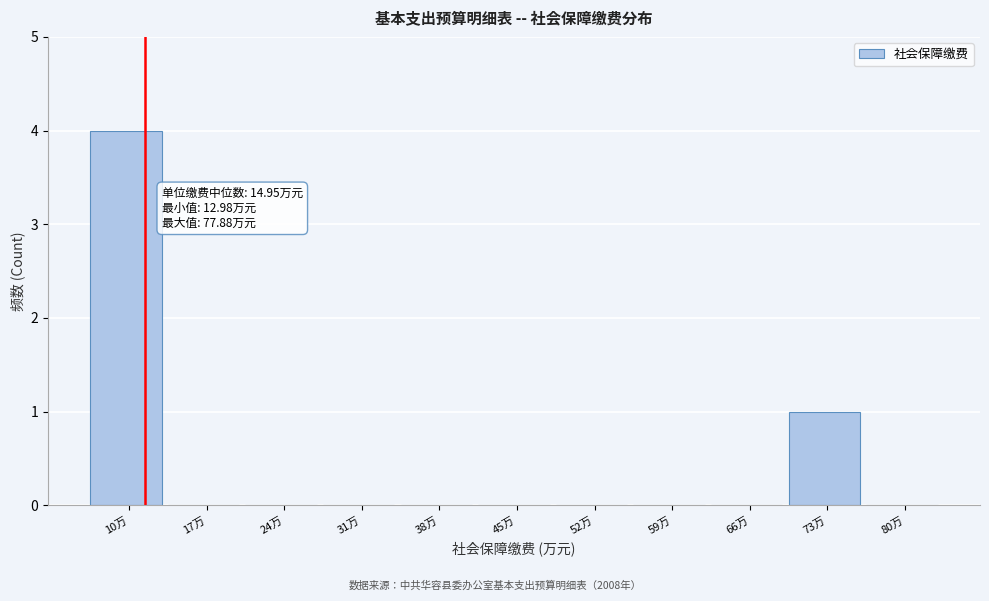

Reading left to right, extract all data points from this chart.

10万=4	17万=0	24万=0	31万=0	38万=0	45万=0	52万=0	59万=0	66万=0	73万=1	80万=0